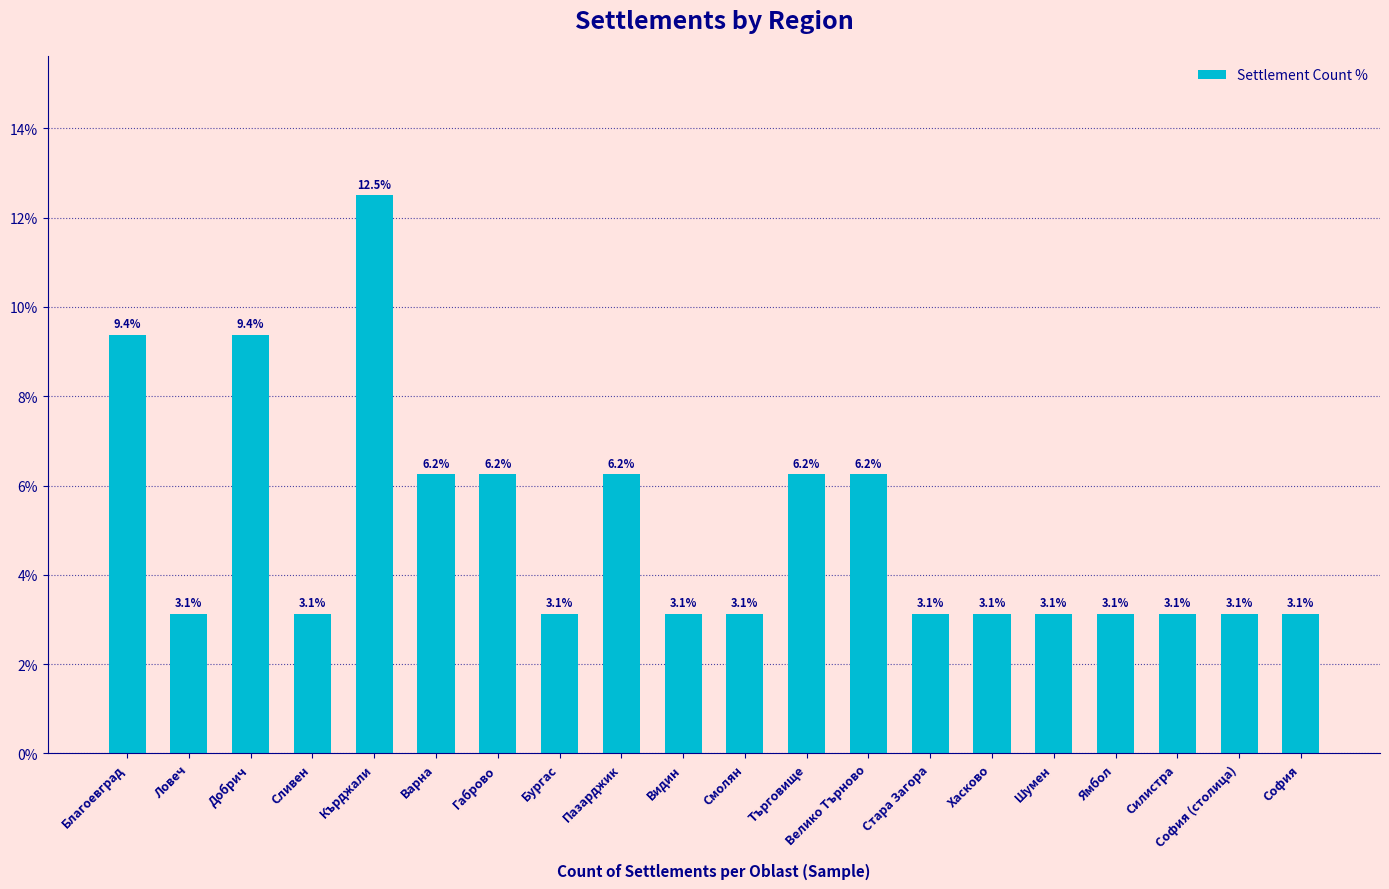

What is the sum of the values at Велико Търново and Силистра?

9.4